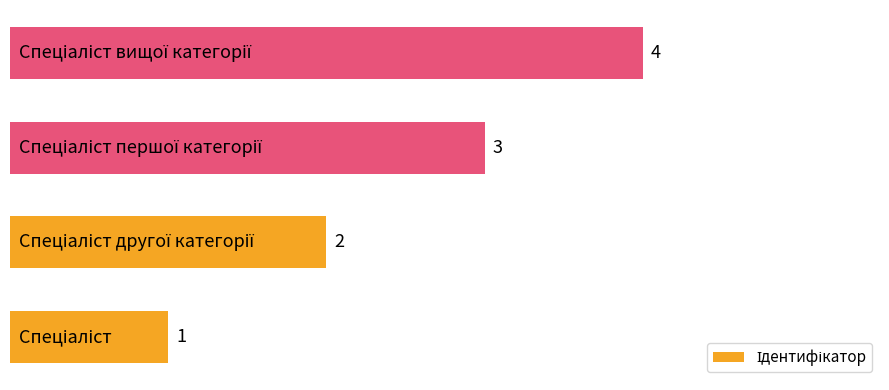

How many values are between 2 and 4?

3